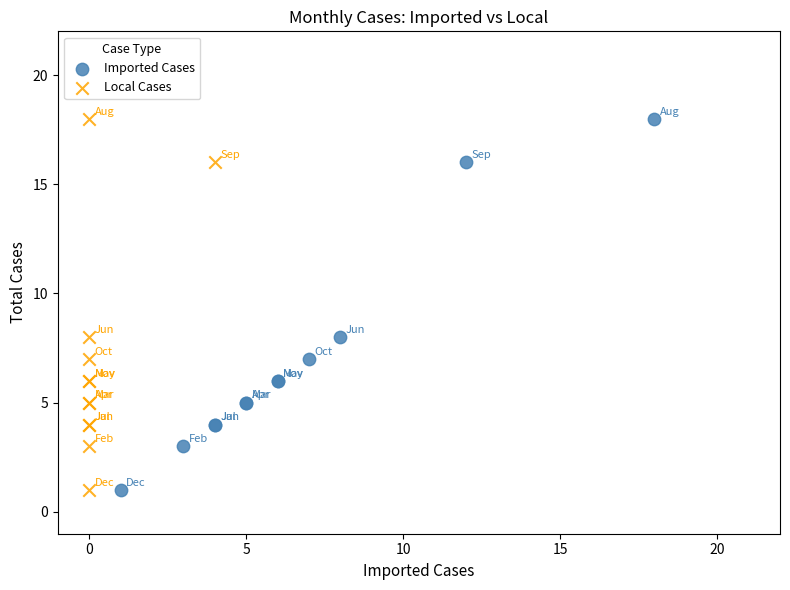

What are all the series names shown in the legend?

Imported Cases, Local Cases